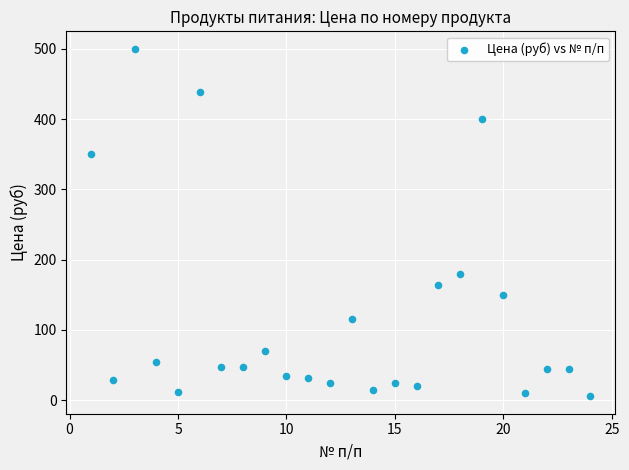

What is the range of Y values (max minus min)?

494.5